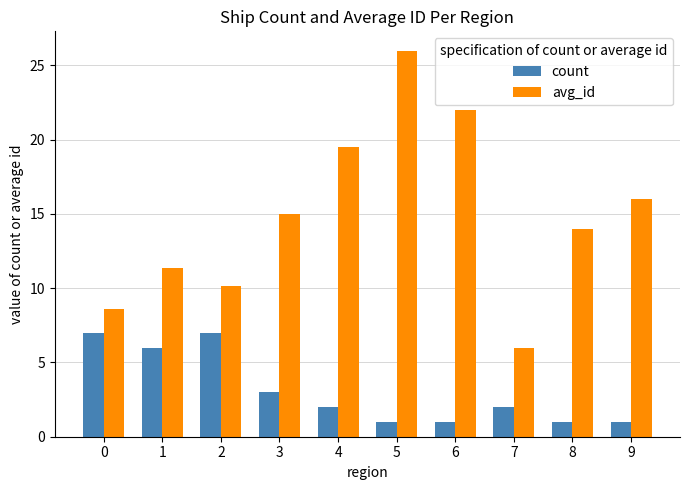

At which label is avg_id closest to 16?

9